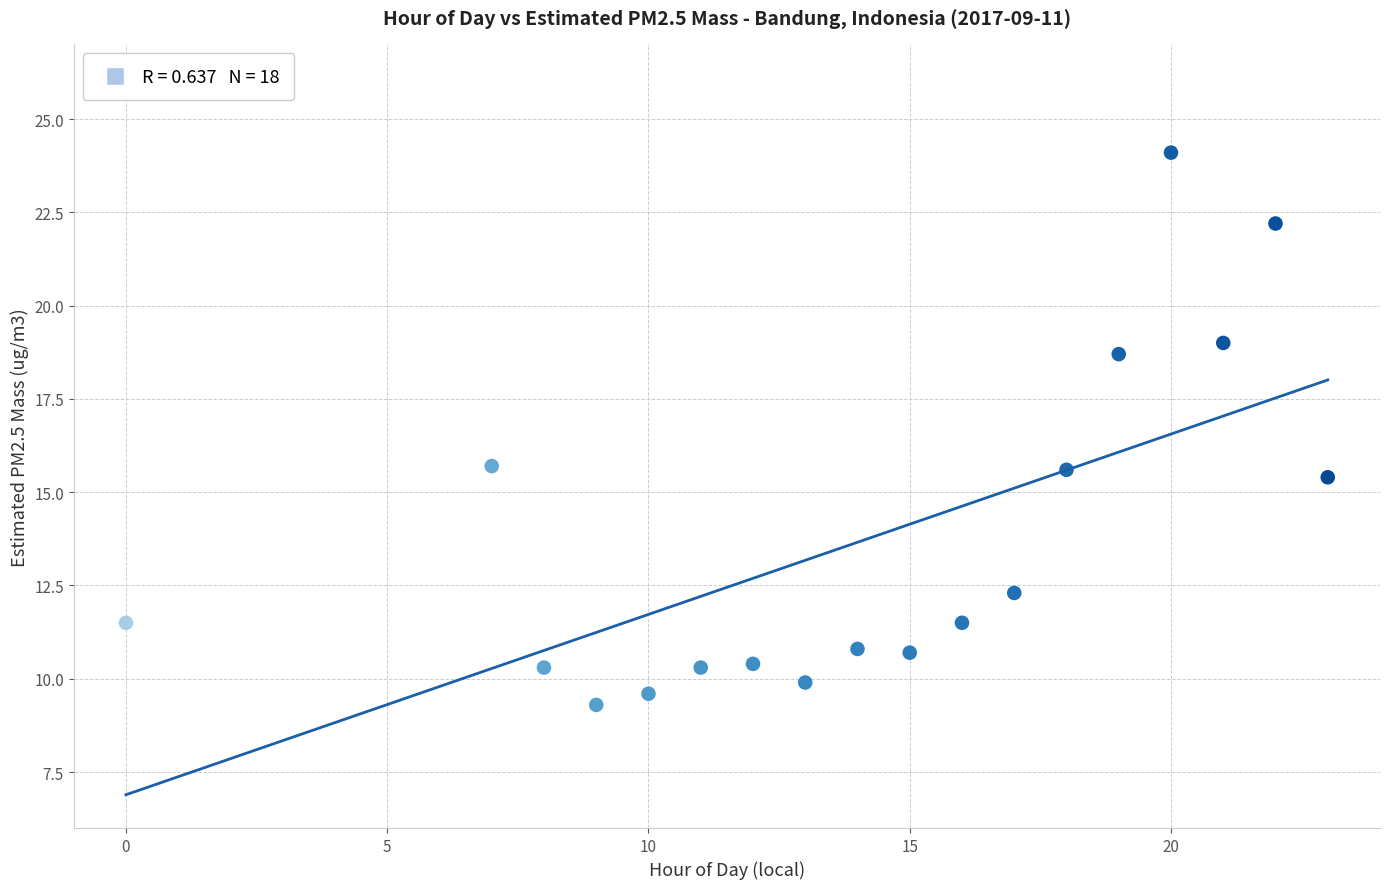

What is the range of Y values (max minus min)?

14.8